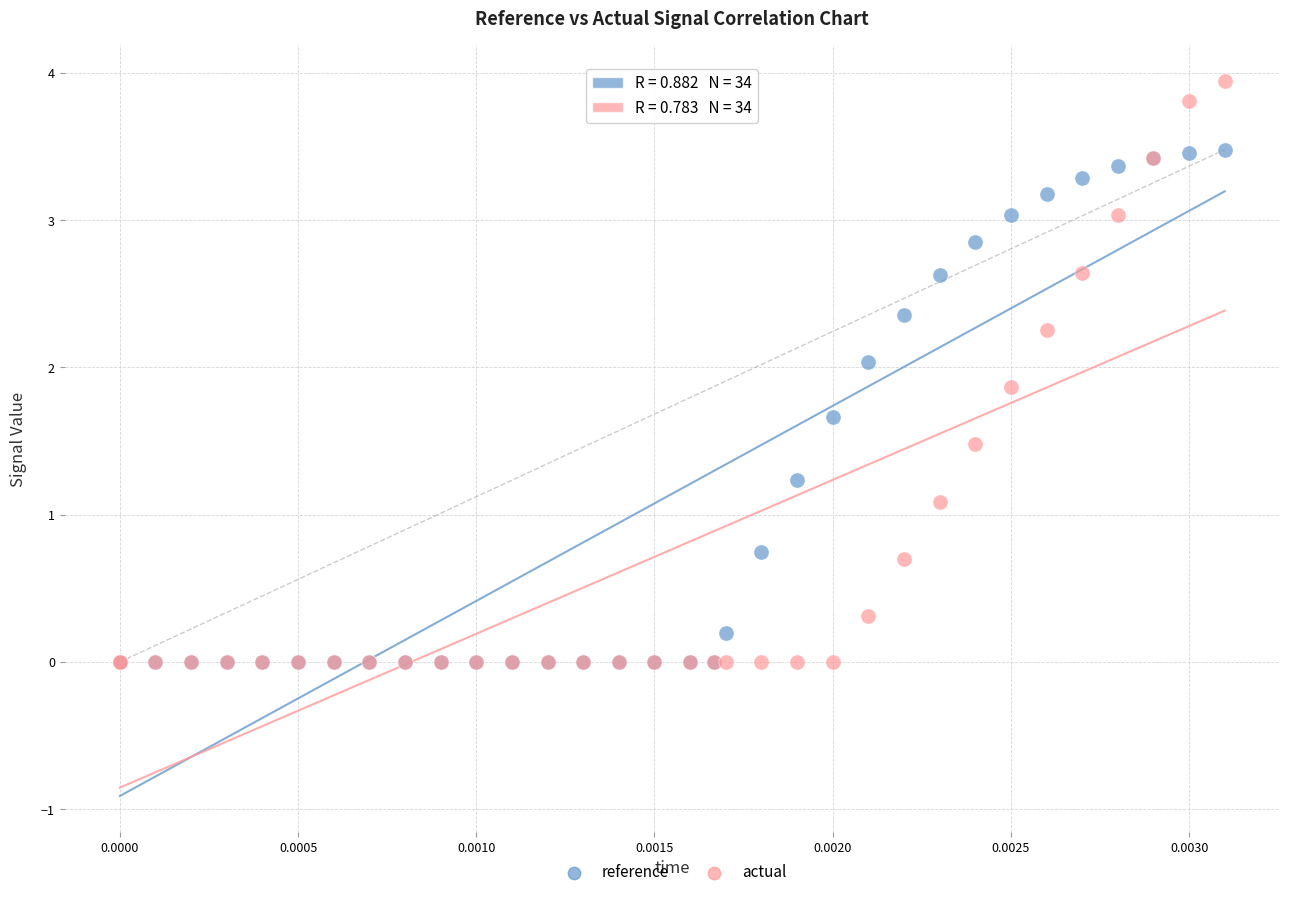

Across all series, what Y value is closest to 1?

1.1